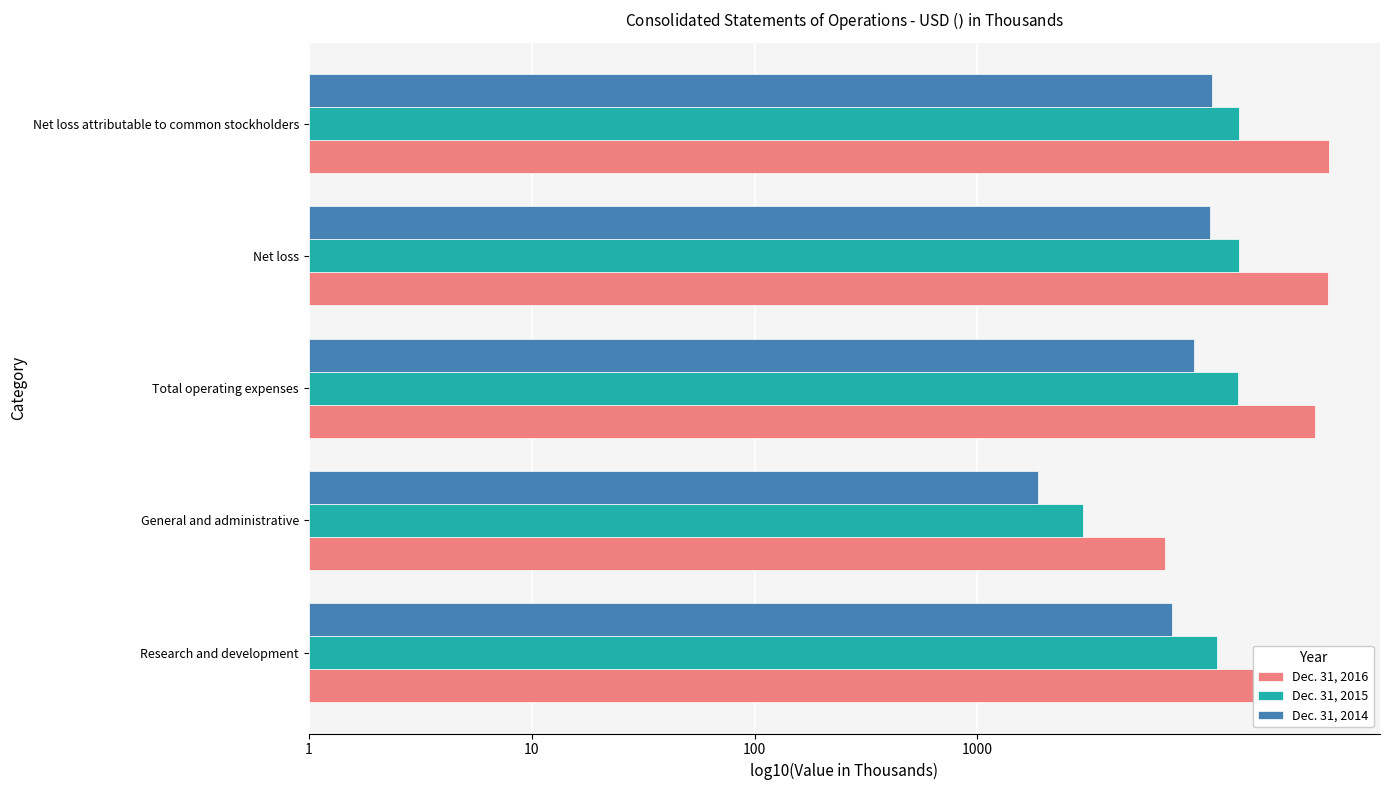

What is the difference between the maximum and minimum values in the Dec. 31, 2014 series?

0.8